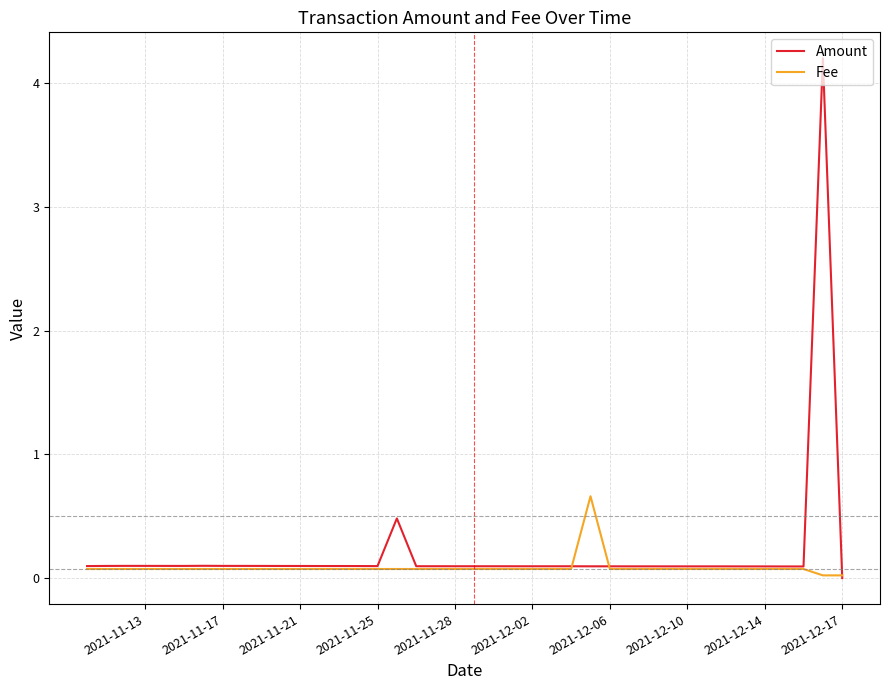

Is this an area chart (filled region under the line)?

No